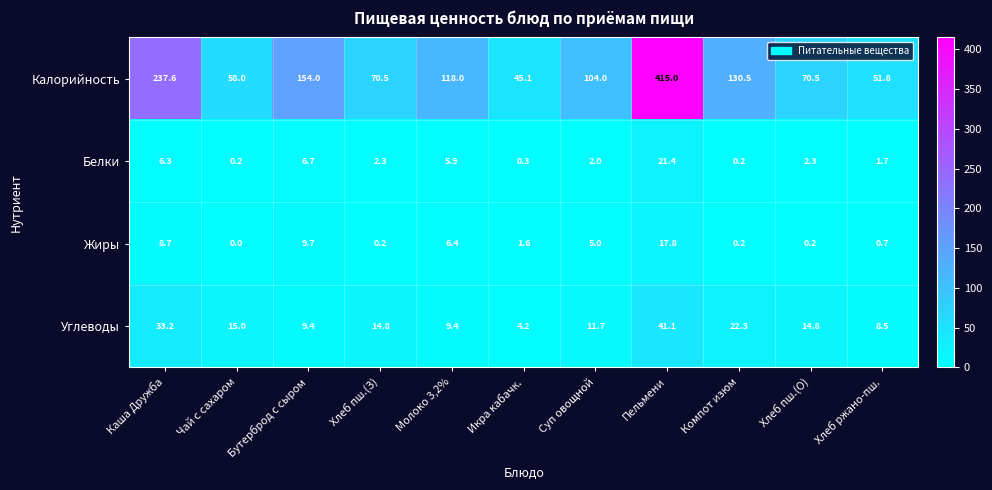

Which series has the largest range (max minus min)?

Калорийность